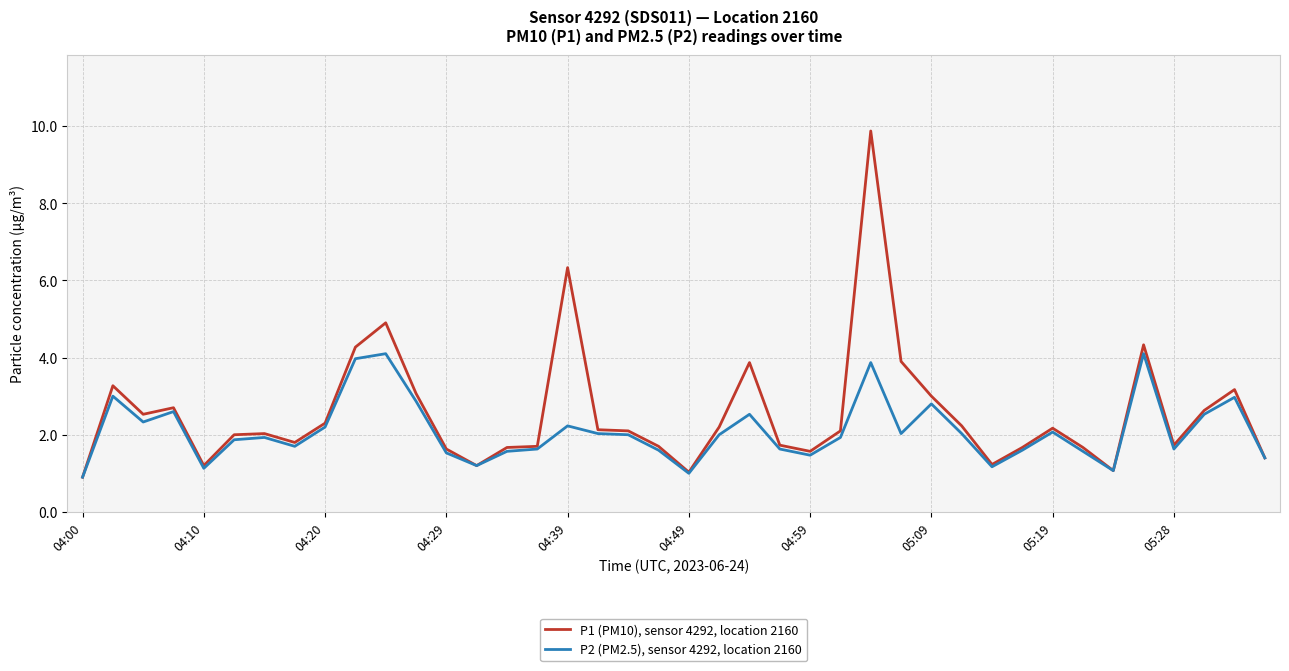

What is the greatest value displayed?

9.9